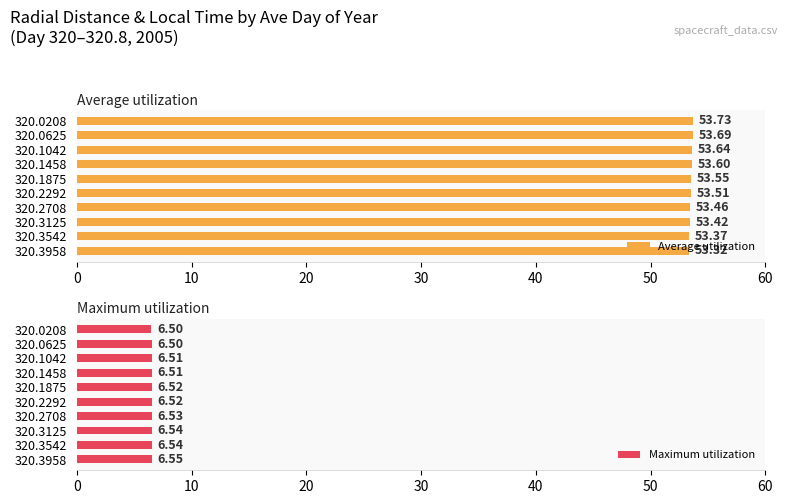

What are all the series names shown in the legend?

Average utilization, Maximum utilization